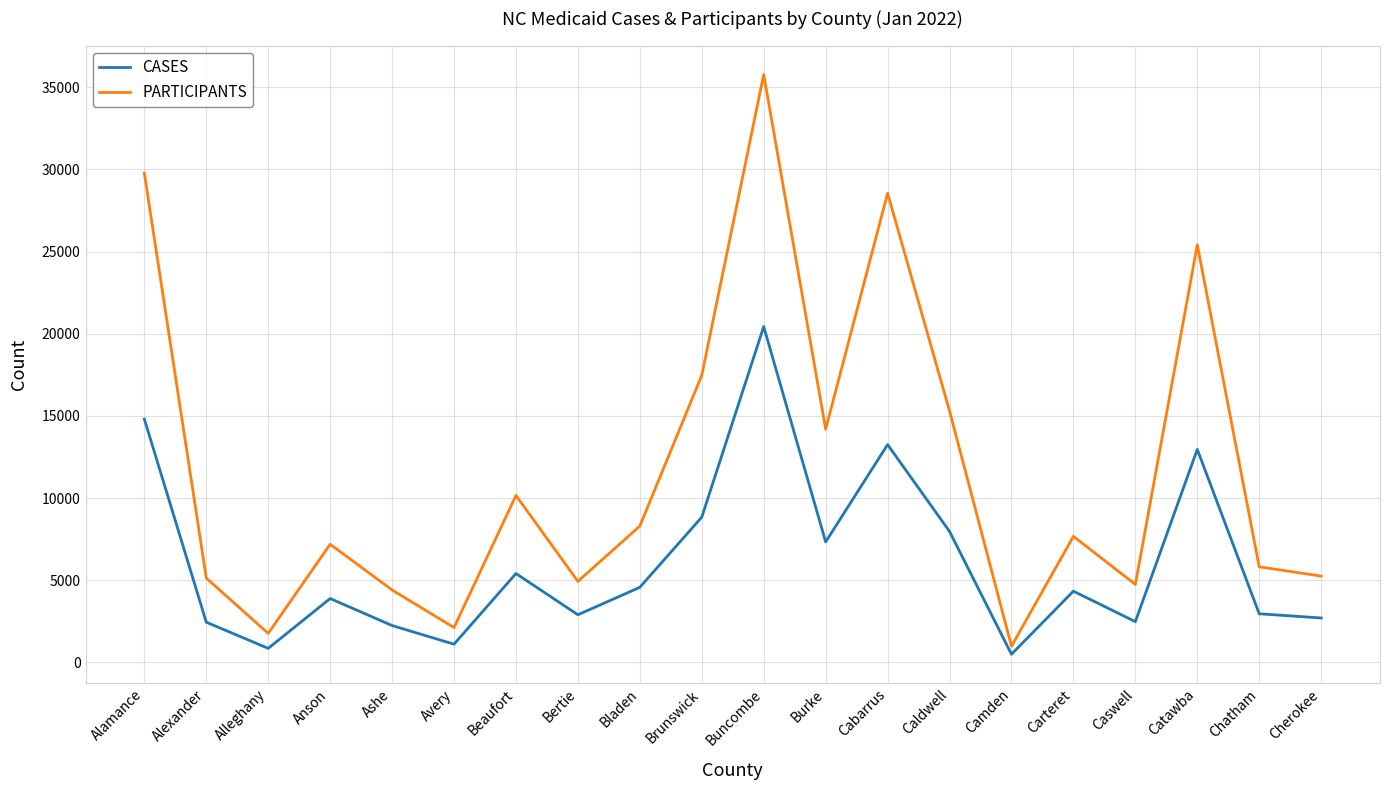

True or false: PARTICIPANTS has more than 2 points higher than both neighbors.

True